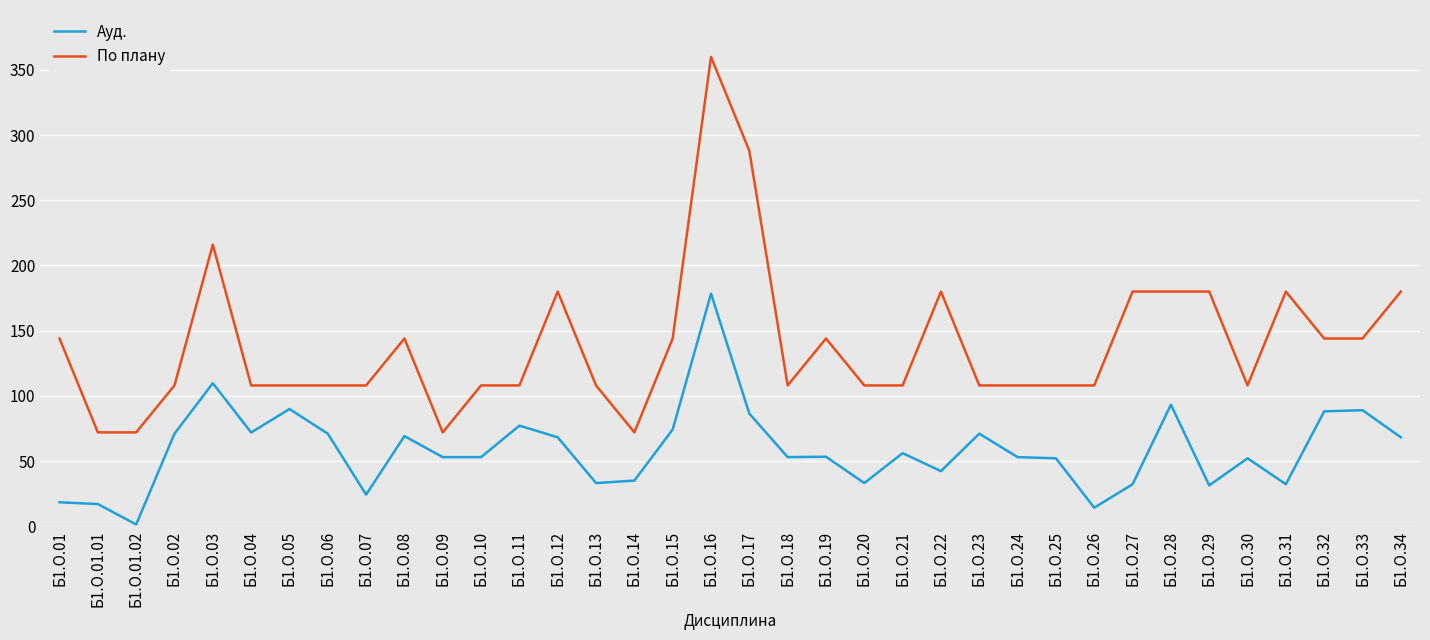

Is the value of Ауд. at Б1.О.27 greater than the value of По плану at Б1.О.09?

No